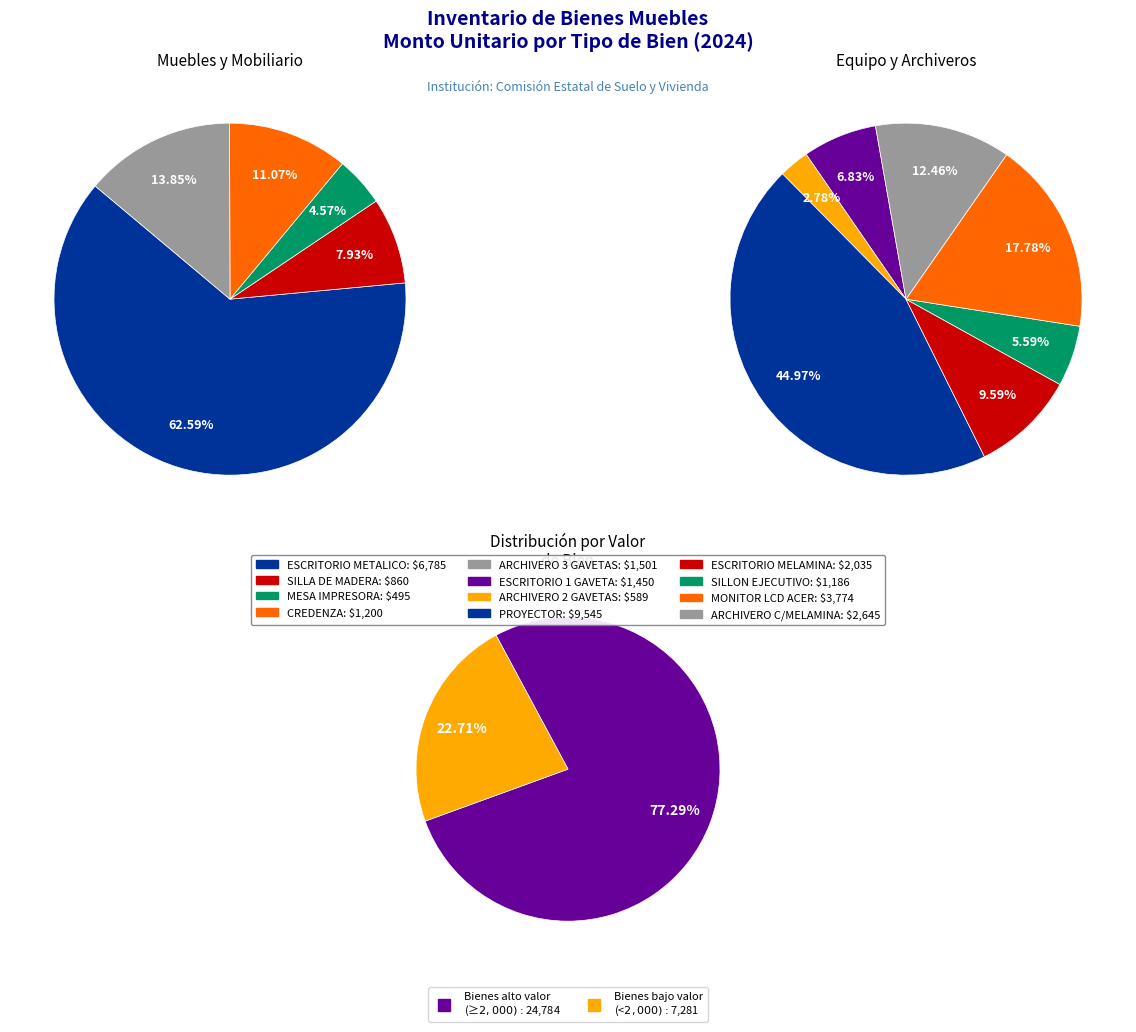

Between CREDENZA CON DIVISIONES and ESCRITORIO METALICO 1 GAVETA, which is larger?

ESCRITORIO METALICO 1 GAVETA